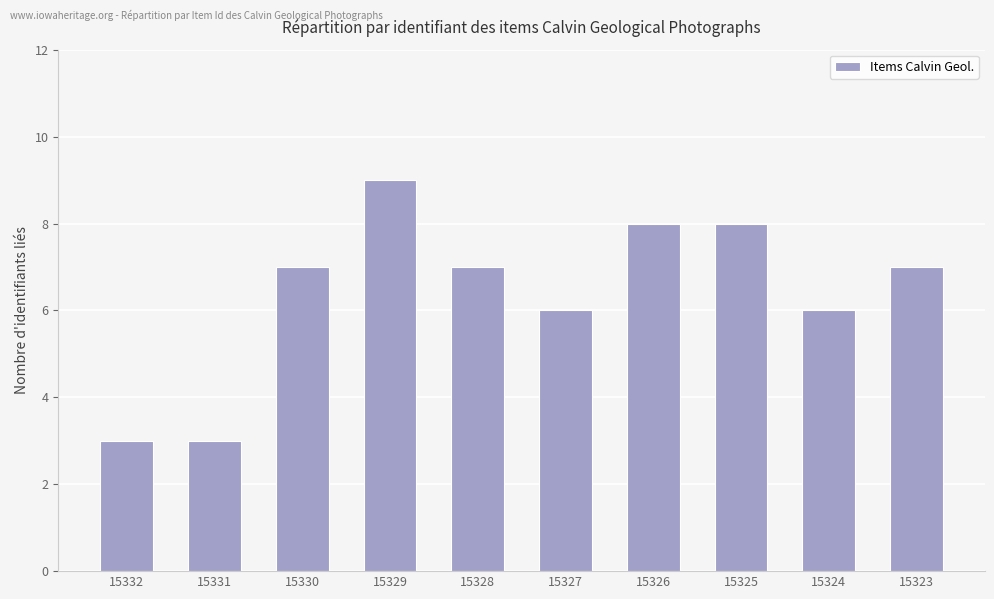

What is the change in value from 15331 to 15323?

+4